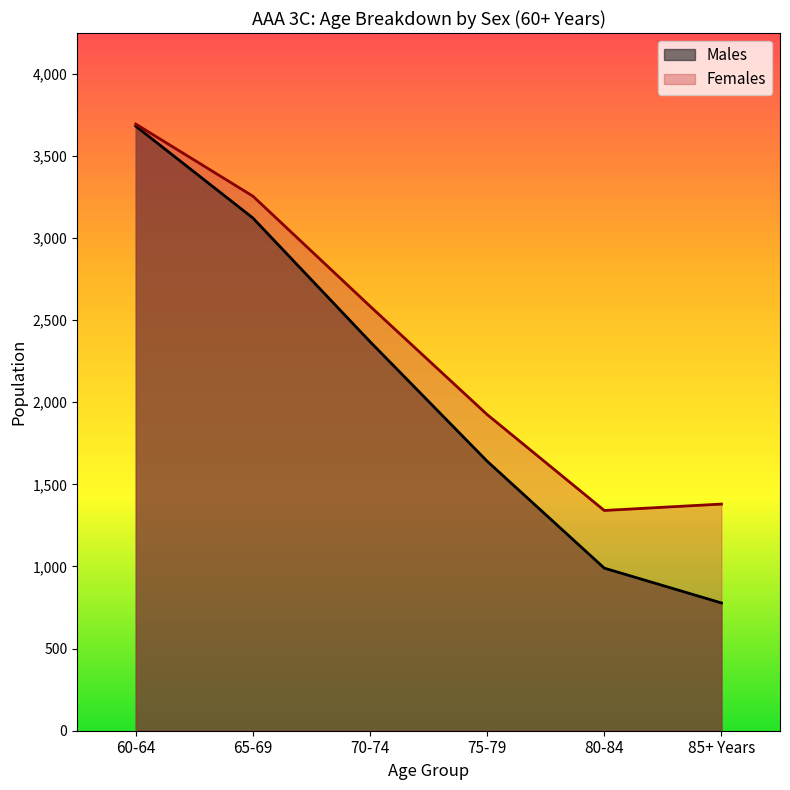

At which category is the sum across all series the highest?

60-64